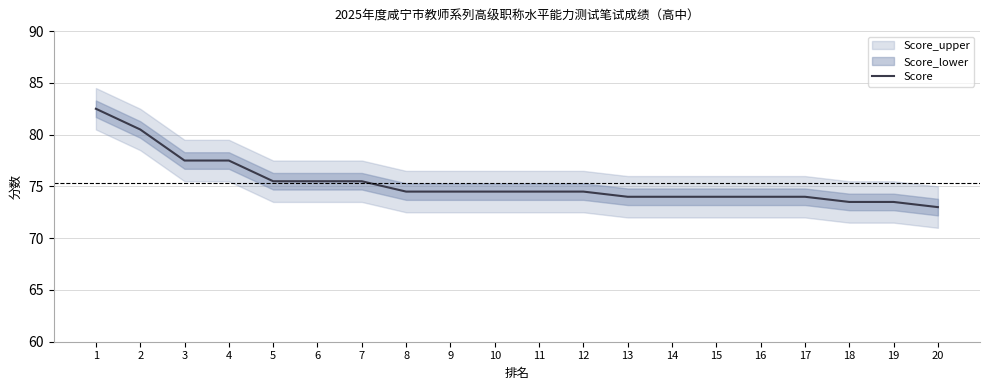

At which label is the value closest to 77?

3